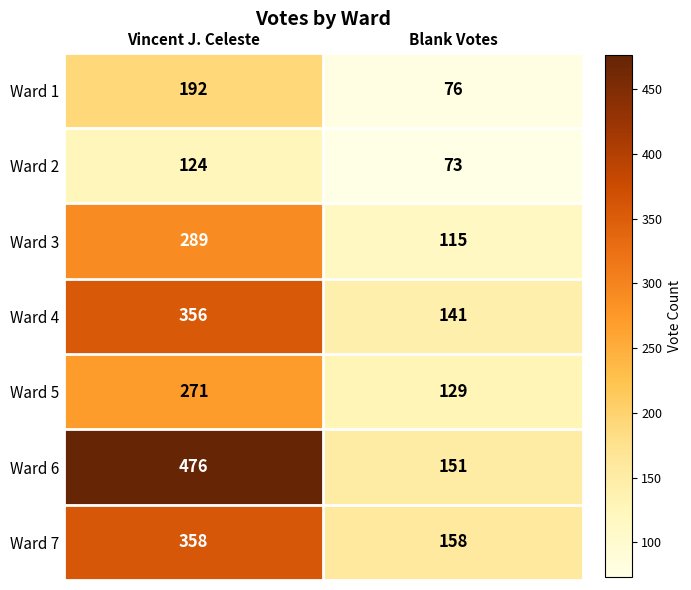

What is the spread (max minus min) of values at Blank Votes?

85